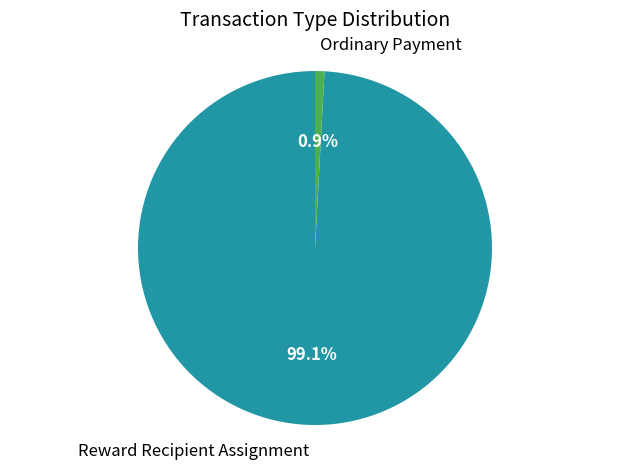

Count the number of slices in the pie.

2